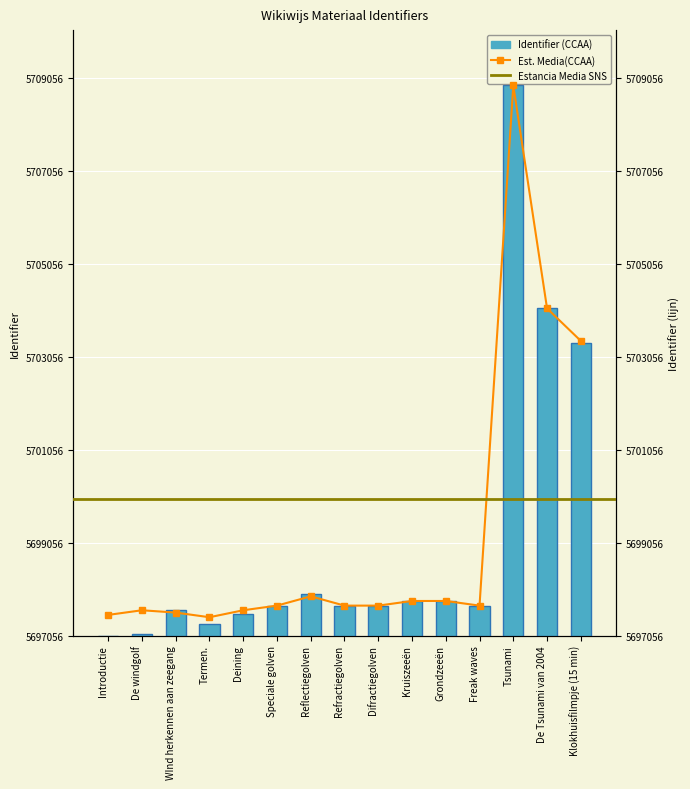

Where does the data first go above 631?

Reflectiegolven